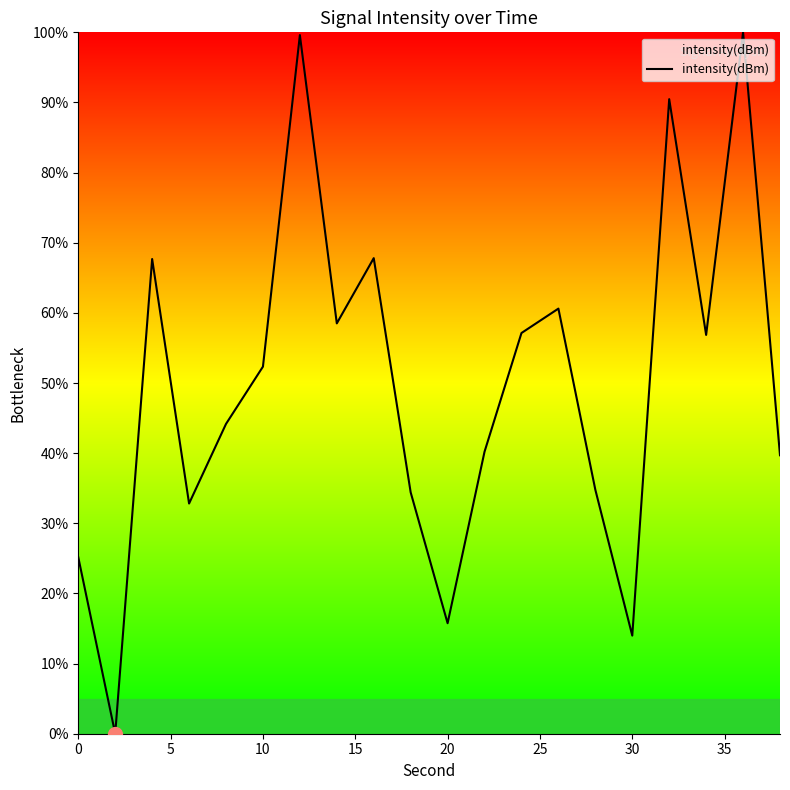

What is the maximum value shown in the chart?

100.0